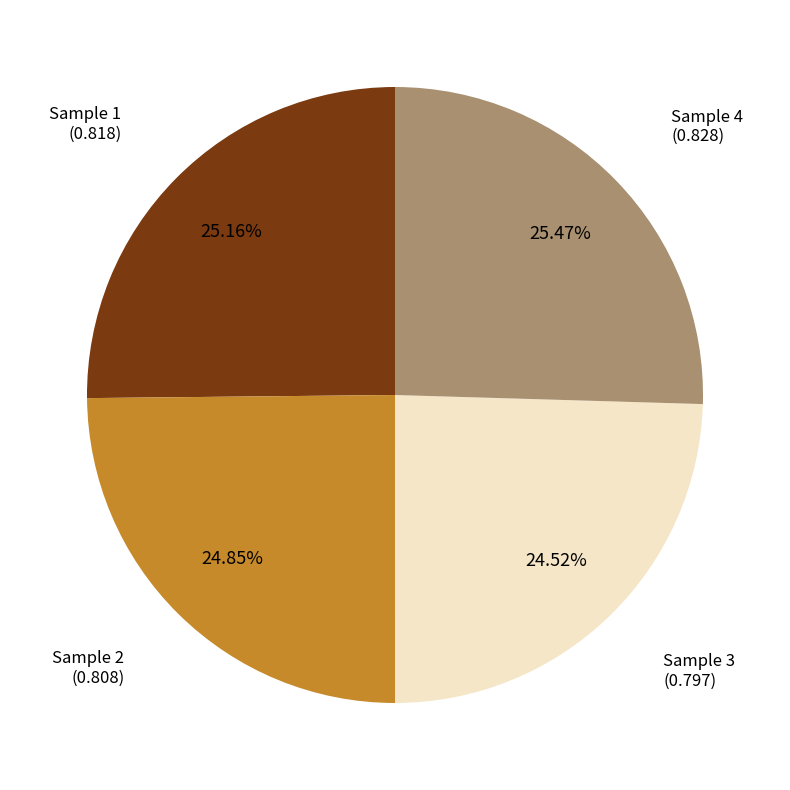

To the nearest percent, what is the combined percentage of Sample 2 and Sample 4?

50%